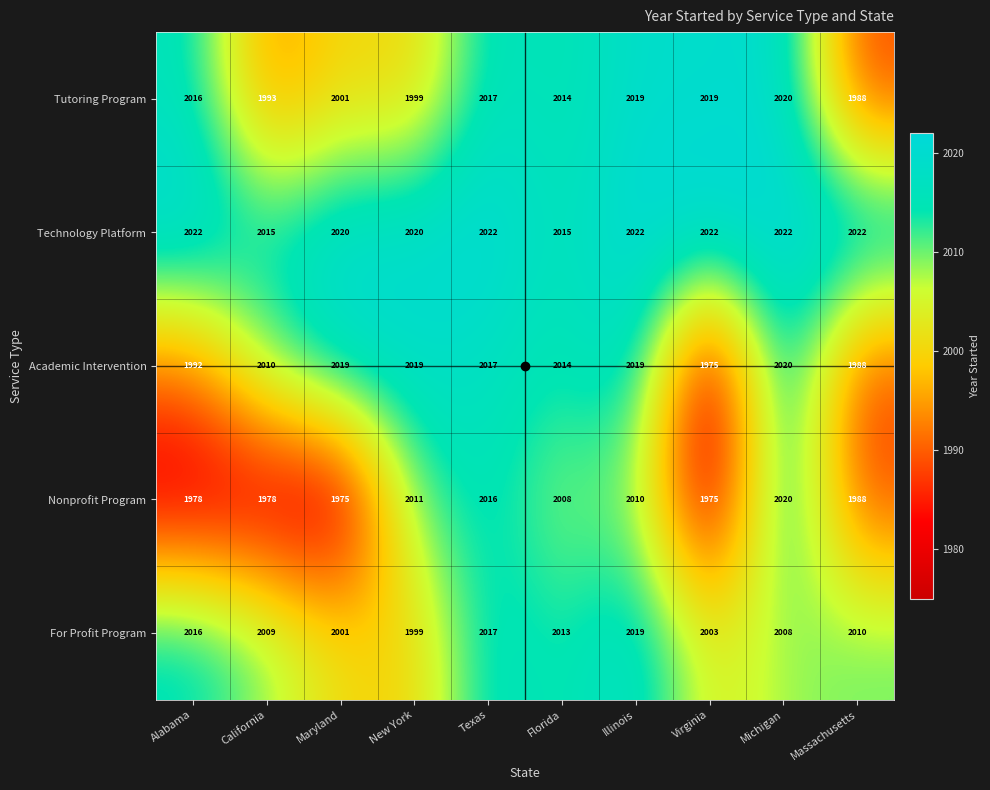

Which series changed the most between Alabama and California?

Tutoring Program